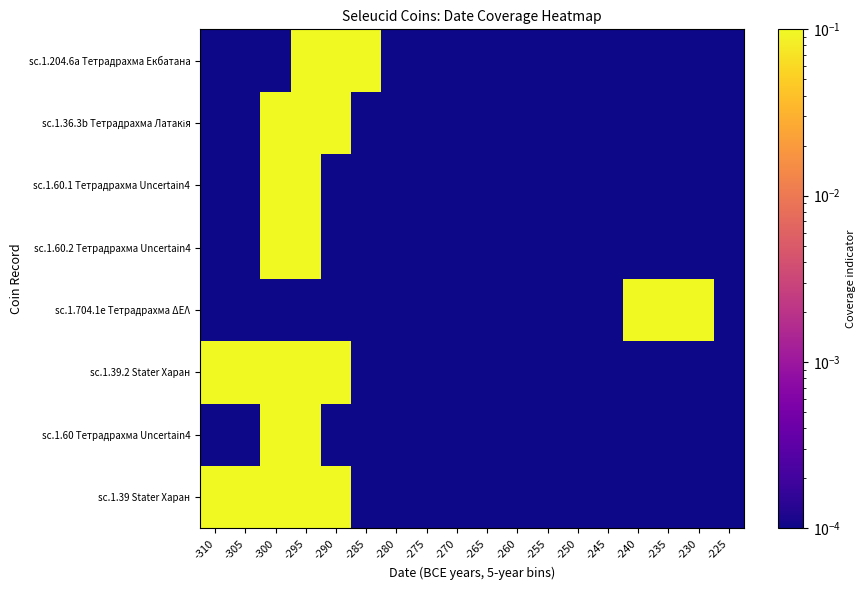

Which has a higher value, -285 or -290?

-290